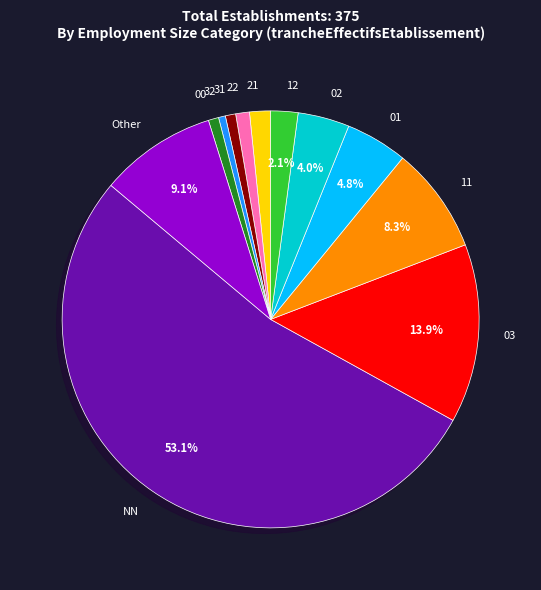

Which has a higher value, NN or 11?

NN